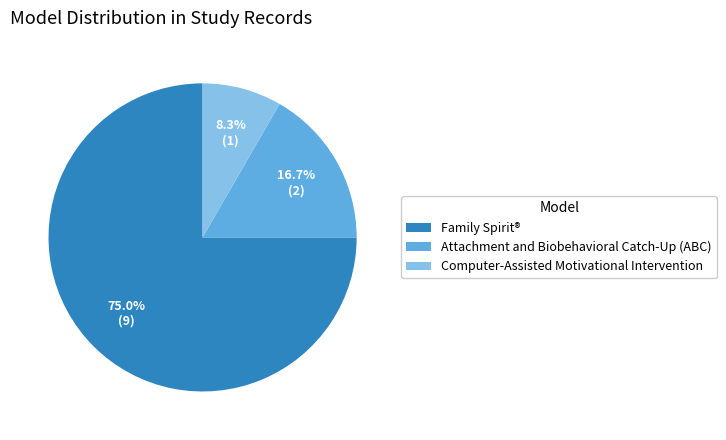

Combined, what portion of the pie is Attachment and Biobehavioral Catch-Up (ABC) and Computer-Assisted Motivational Intervention?

25.0%